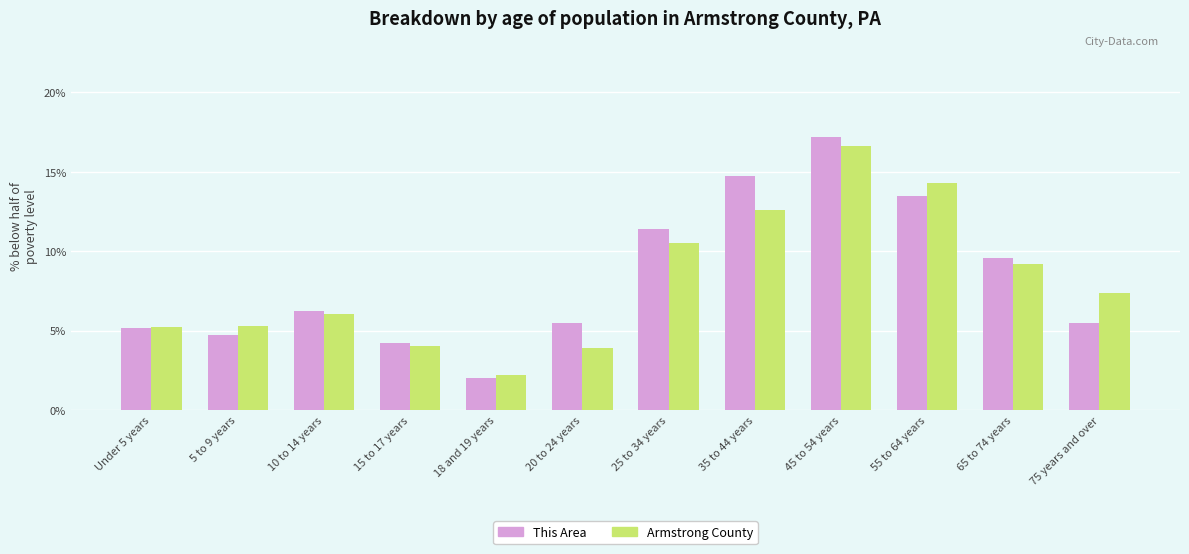

At which category does the chart reach its peak across all series?

45 to 54 years